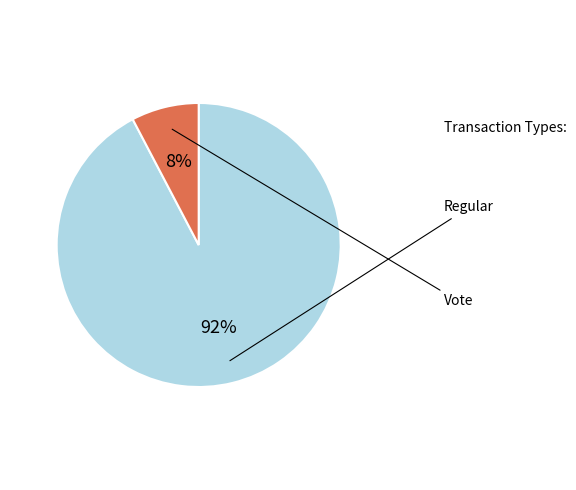

Which slice is the smallest?

Vote (io_index=2)